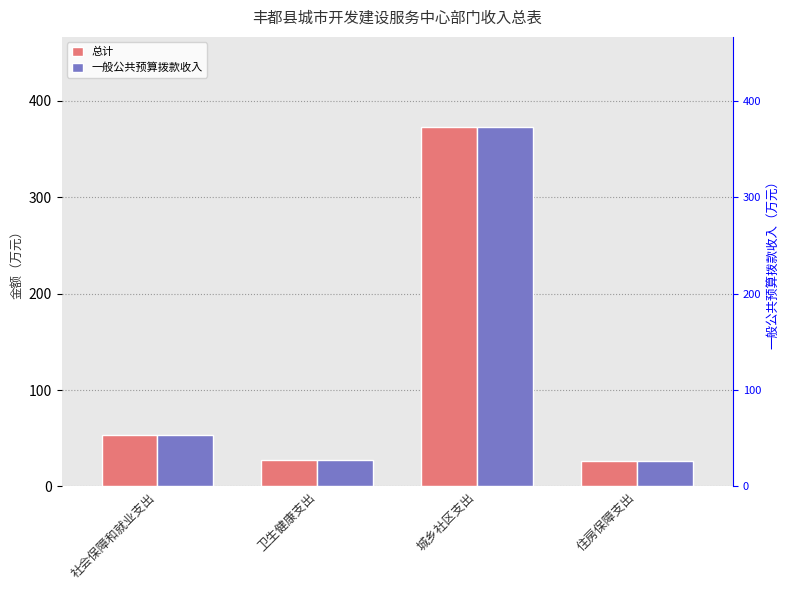

True or false: 一般公共预算拨款收入 has a value of 17.1 at 住房保障支出.

False